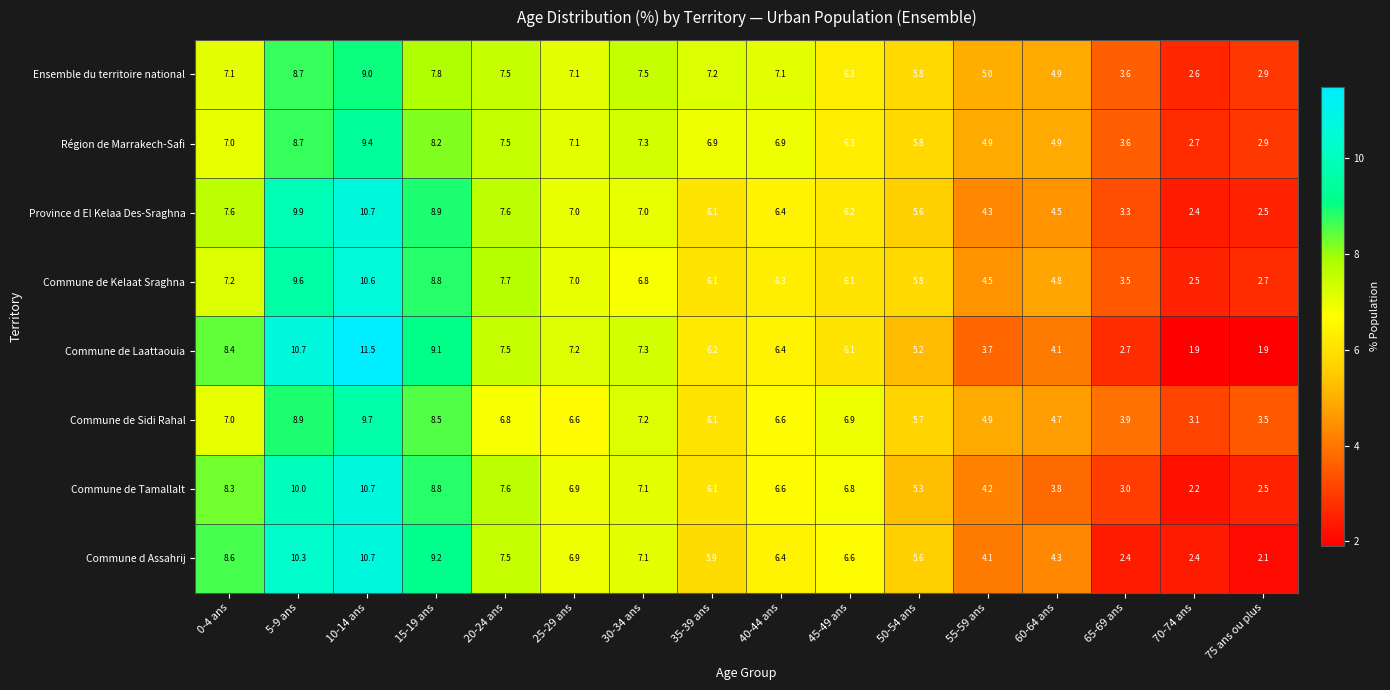

Which category has the lowest value in the Région de Marrakech-Safi series?

70-74 ans